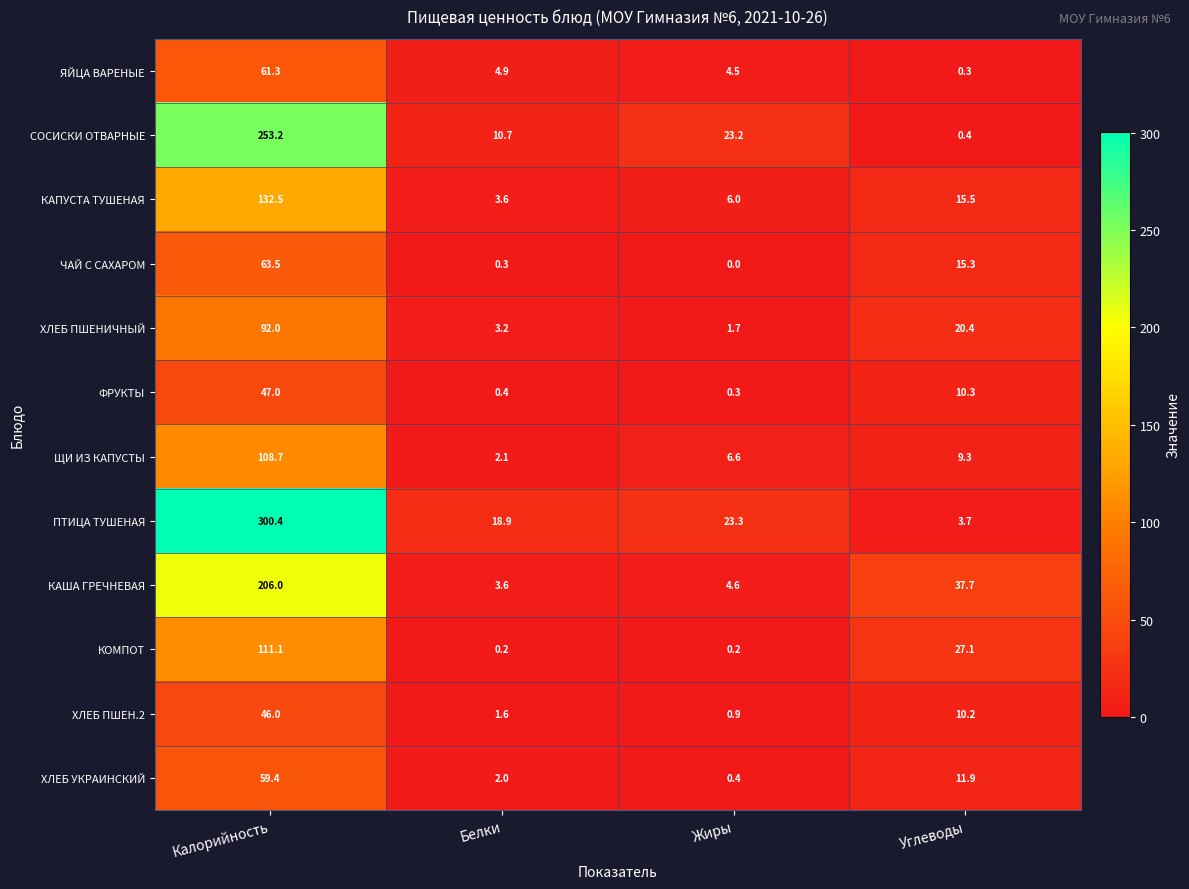

At how many categories does at least one series exceed 239?

1